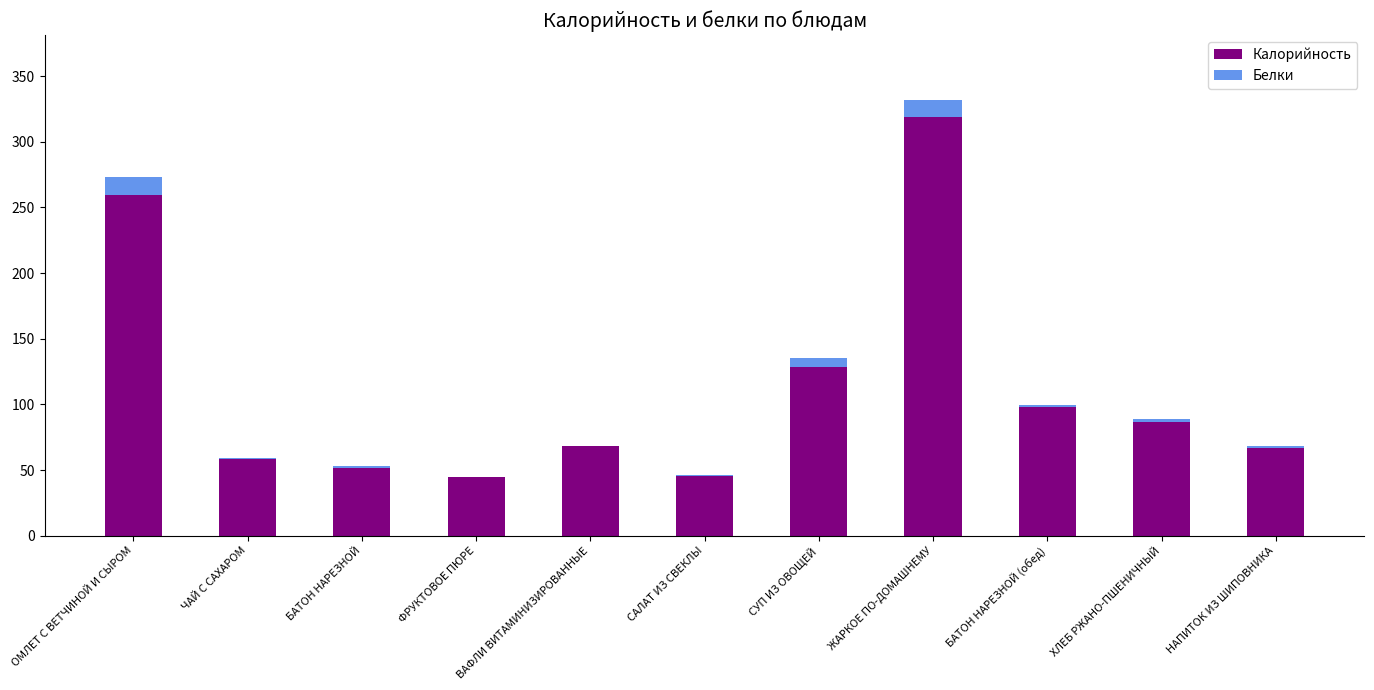

At which category is the sum across all series the highest?

ЖАРКОЕ ПО-ДОМАШНЕМУ